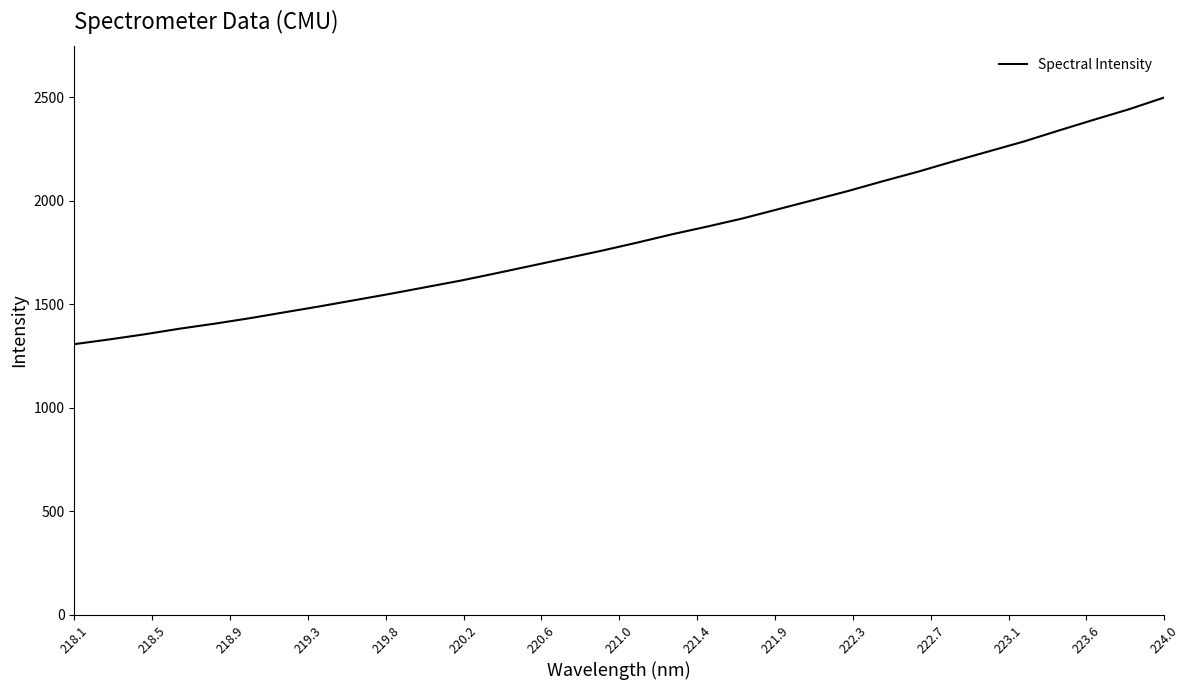

How many lines are shown in the chart?

1